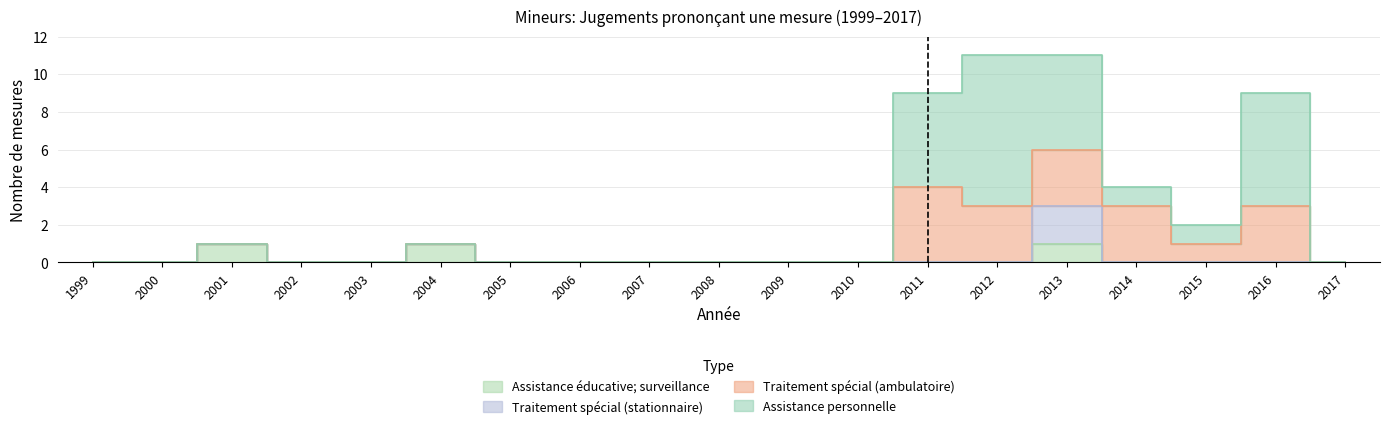

What is the average value of the Assistance personnelle series?

1